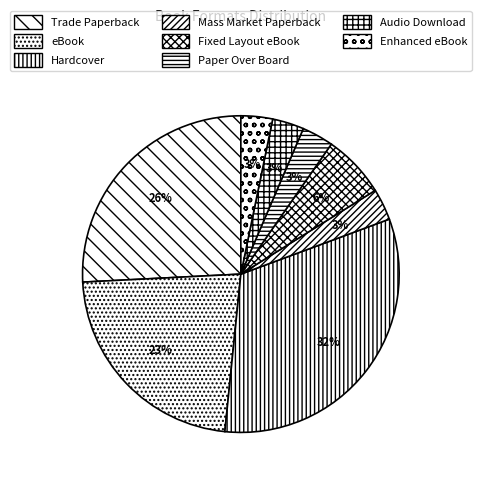

Which has a higher value, Fixed Layout eBook or Hardcover?

Hardcover